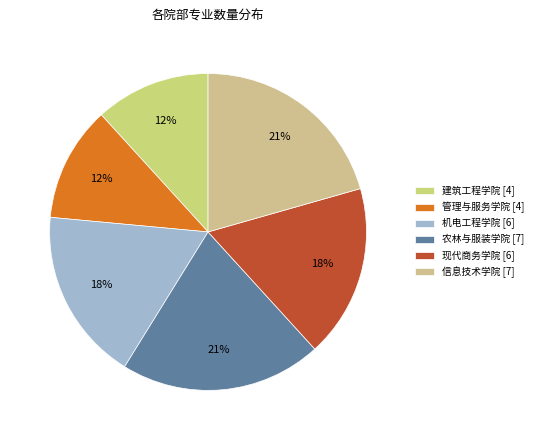

True or false: 机电工程学院 accounts for 18% of the total.

True